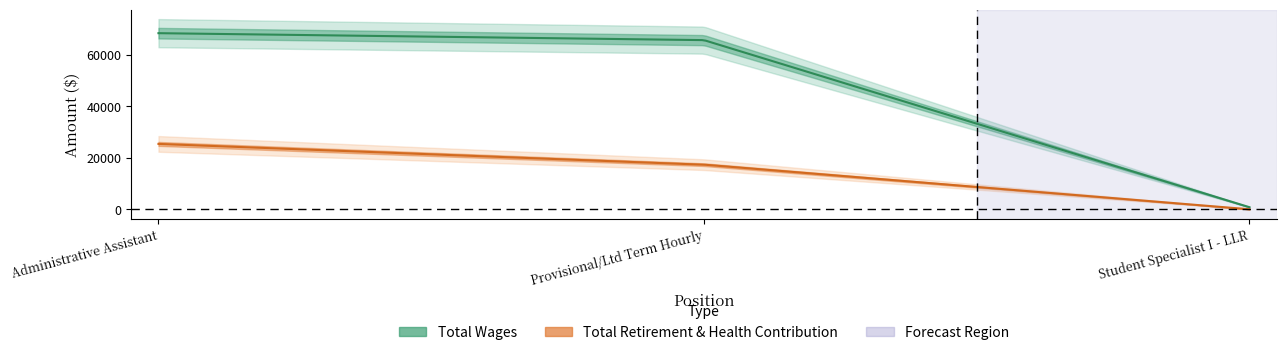

At which label does Total Retirement & Health Contribution first exceed 17323?

Administrative Assistant